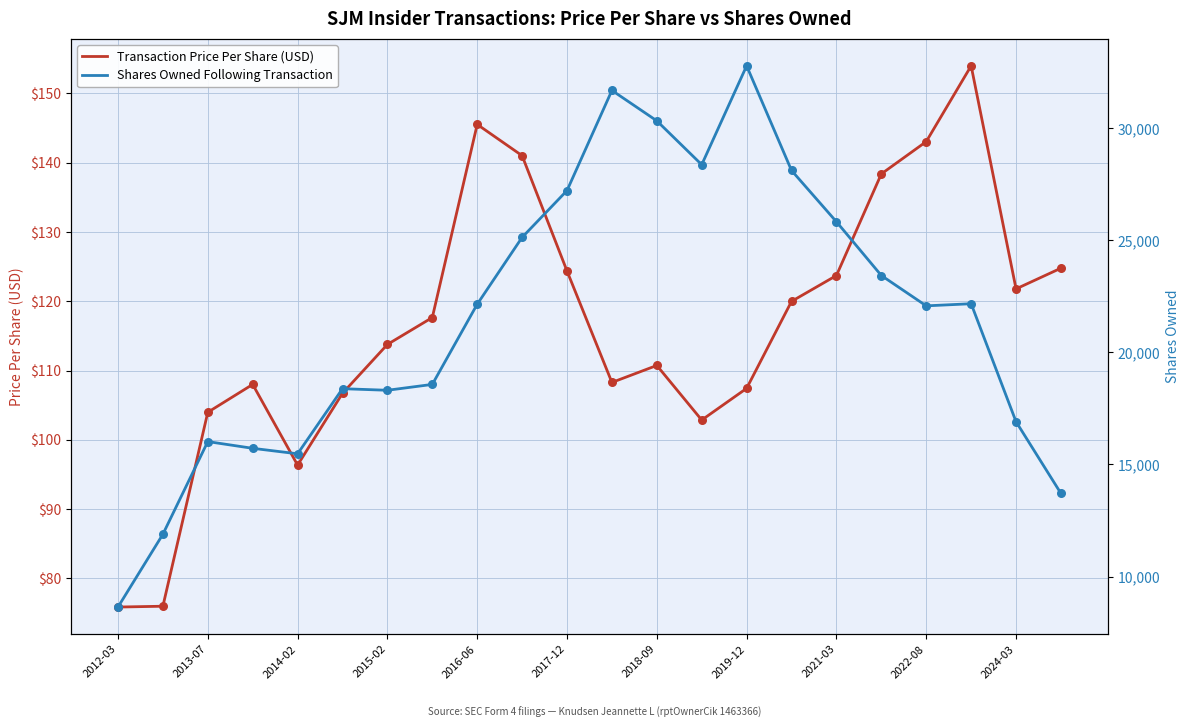

What is the minimum value for Transaction Price Per Share (USD)?

75.9